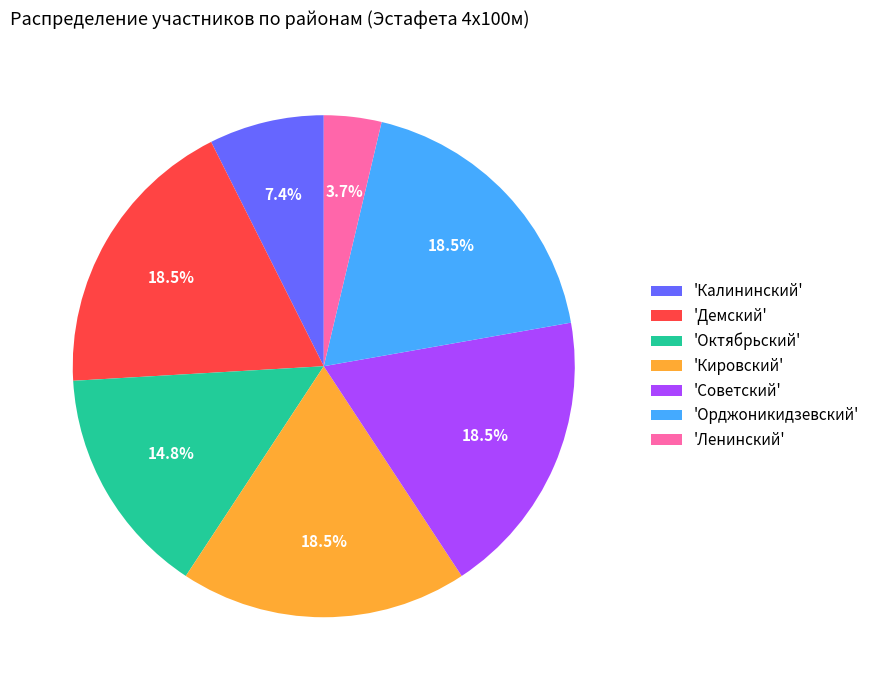

Is there a majority slice in this chart?

No